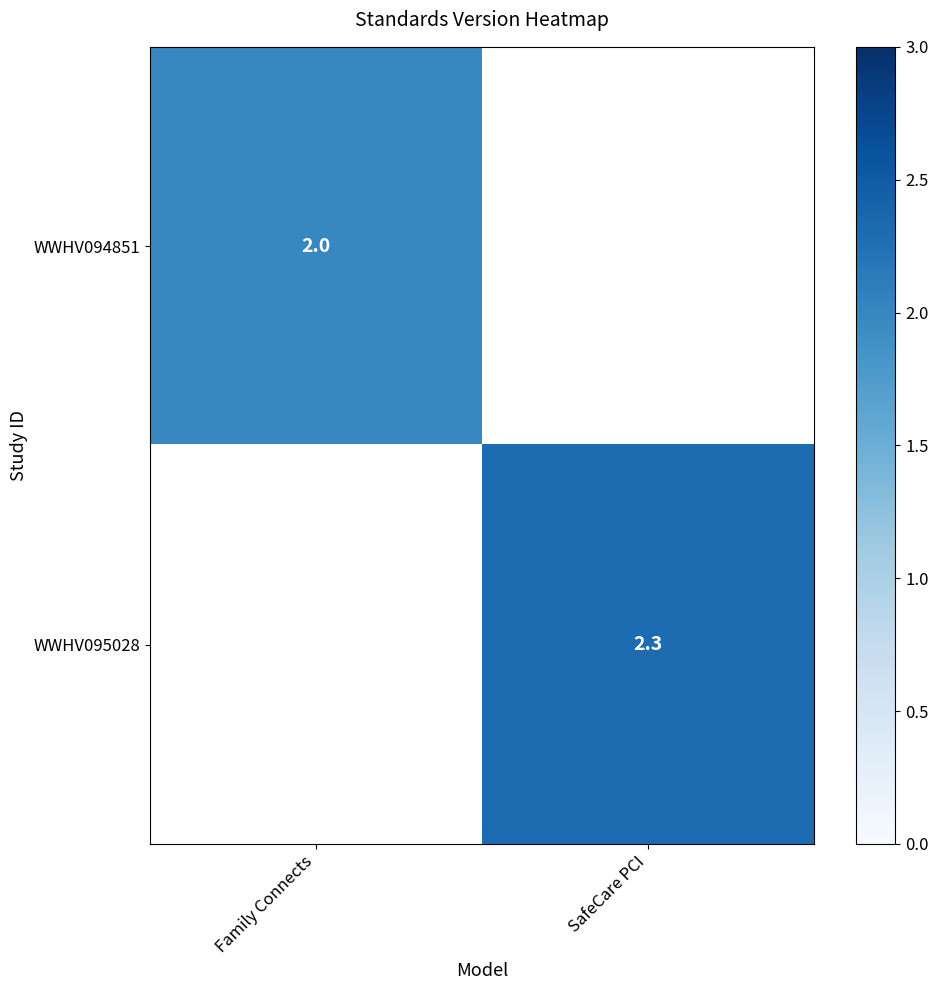

Is the value of WWHV094851 at Family Connects greater than the value of WWHV095028 at SafeCare PCI?

No